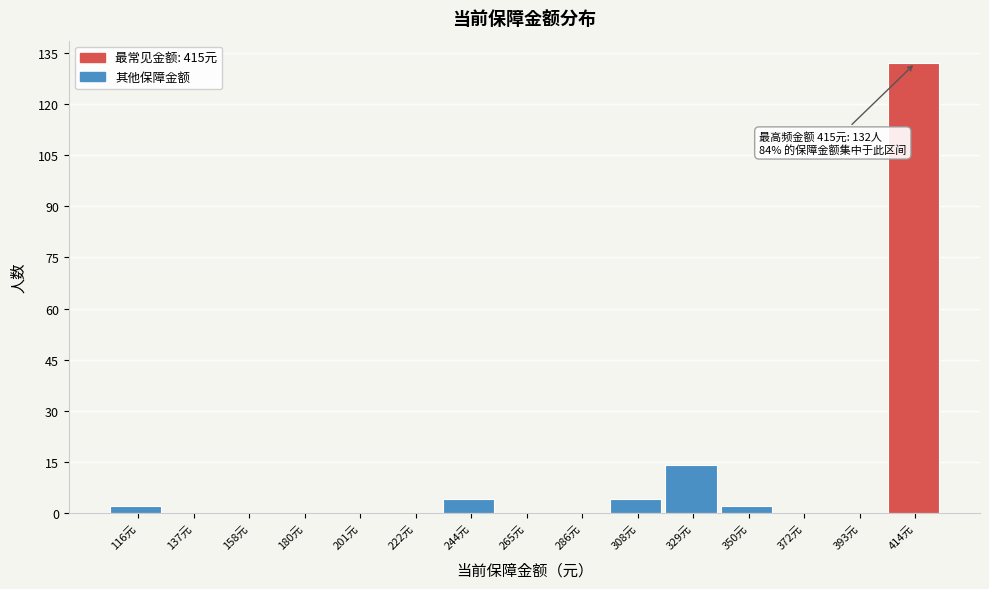

Which range on the x-axis has the tallest bar?

405 to 425